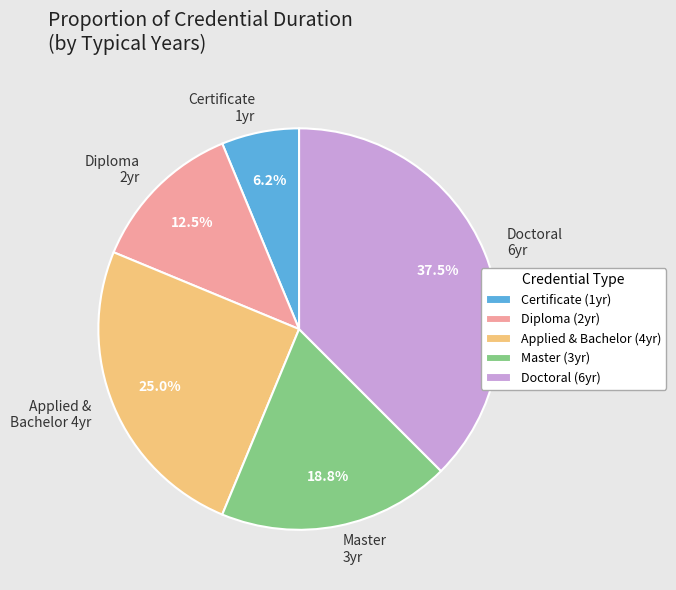

Between Certificate and Master, which is larger?

Master